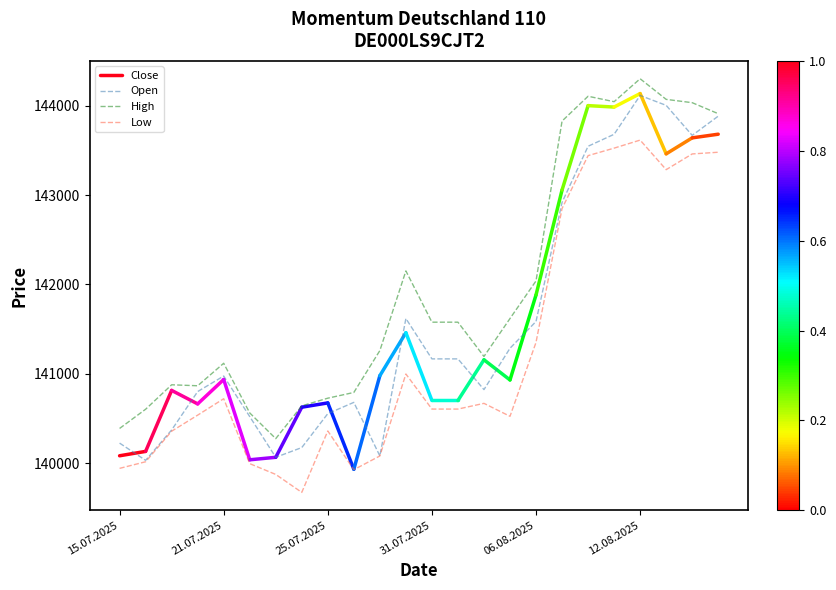

In Low, how many points are lower than both neighbors (excluding endpoints)?

4